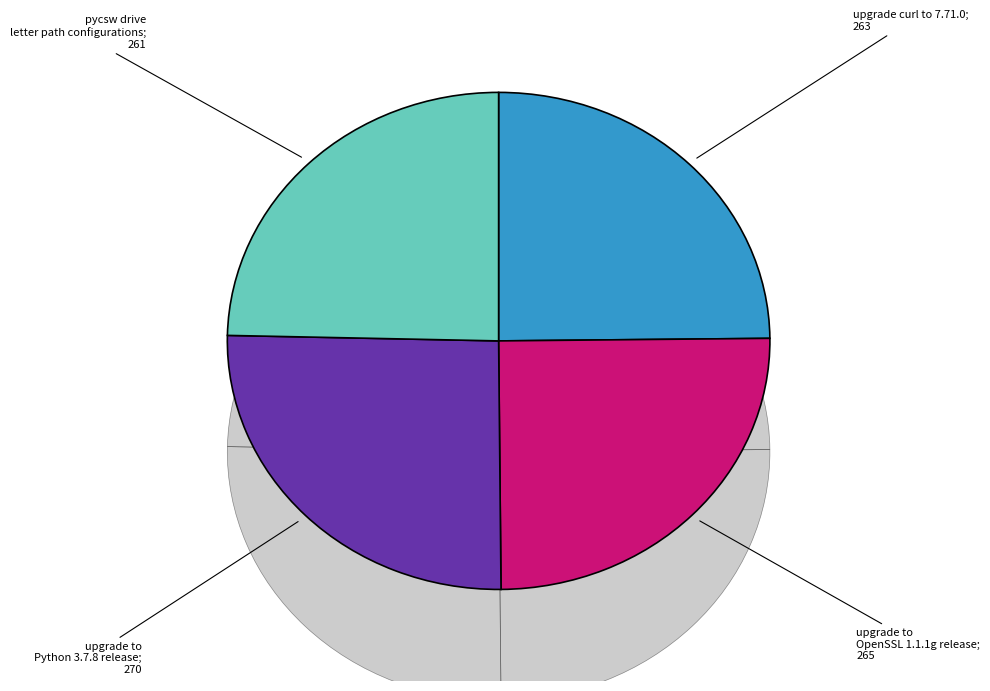

Is there any slice that represents more than half of the pie?

No